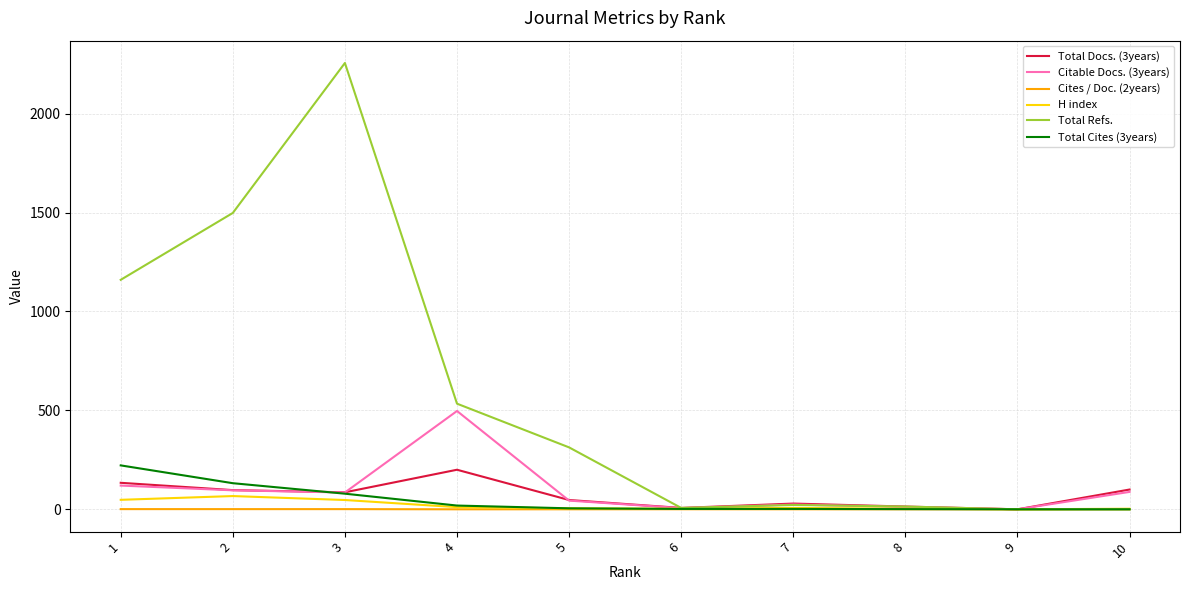

What is the spread (max minus min) of values at 4?

534.0